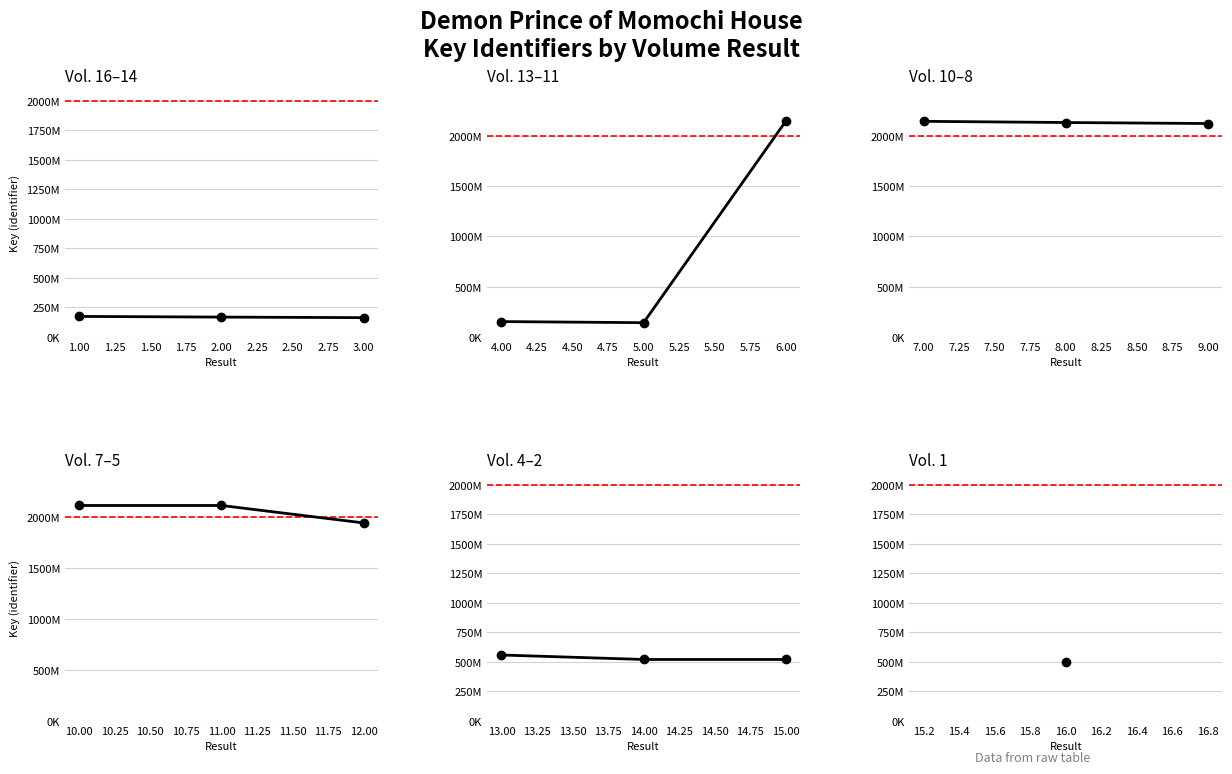

Between 0.75 and 1.25, which series saw the biggest shift?

Vol. 13–11